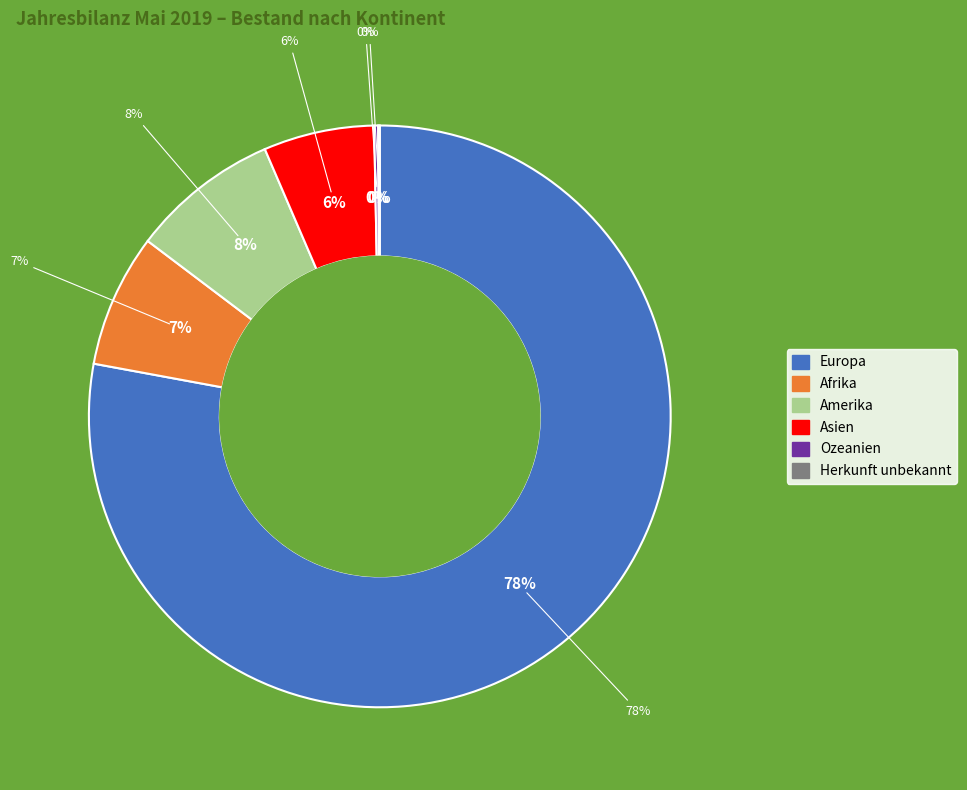

Count the number of slices in the pie.

6